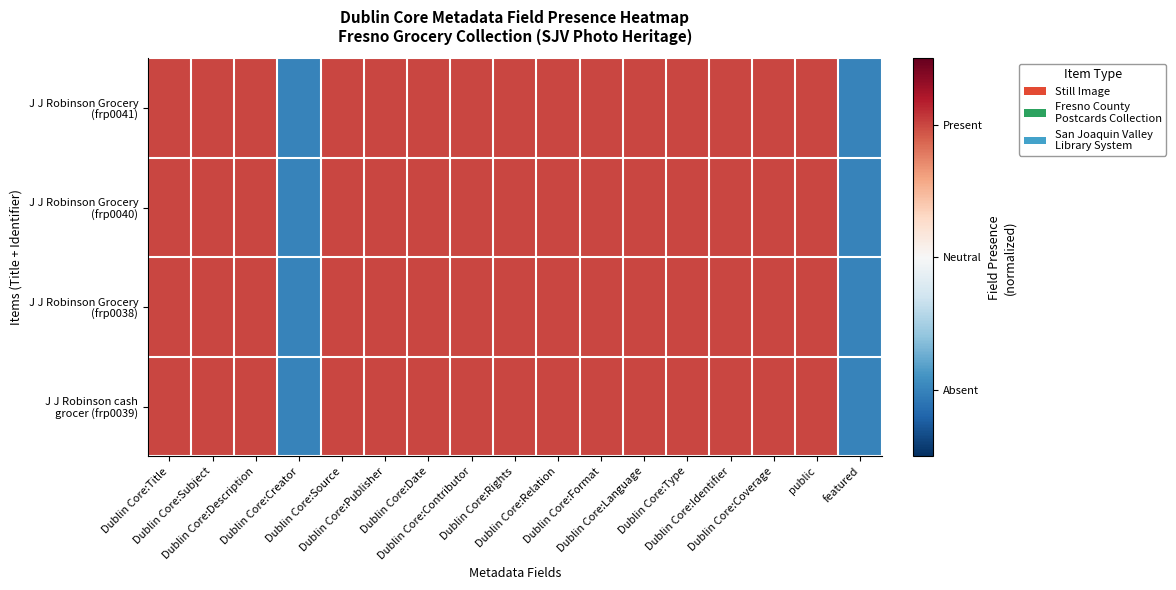

Which series changed the most between Dublin Core:Description and Dublin Core:Publisher?

J J Robinson Grocery (frp0041)